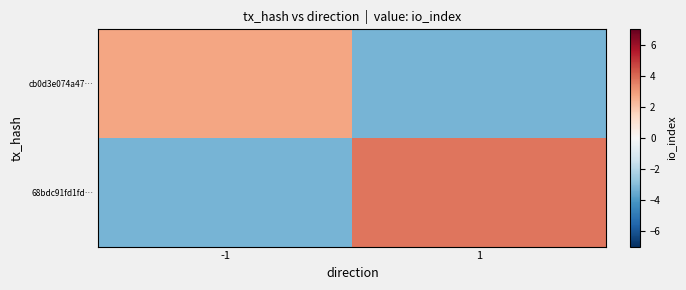

Which series changed the most between -1 and 1?

68bdc91fd1fd…